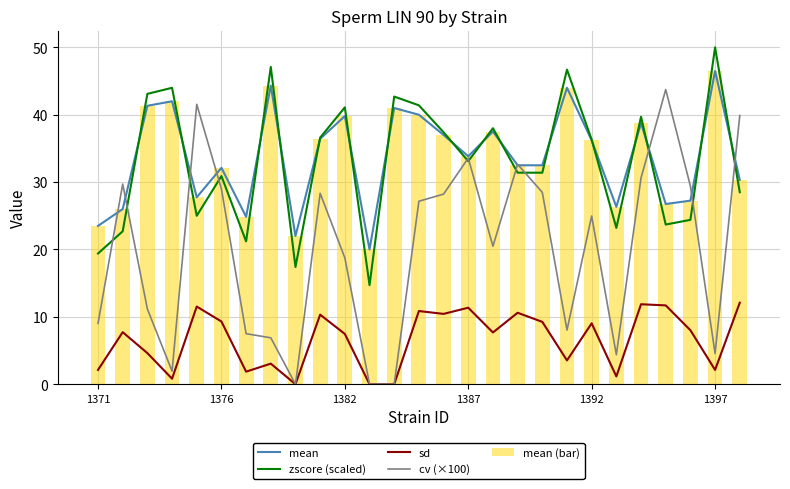

Reading left to right, transcribe all the data shown in this chart.

mean: 23.5	26.0	41.3	42.0	27.8	32.1	24.9	44.3	22.0	36.4	39.8	20.0	41.0	40.0	37.0	33.8	37.5	32.5	32.5	44.0	36.2	26.3	38.8	26.8	27.2	46.5	30.3
zscore (scaled): 19.4	22.7	43.1	44.0	25.0	30.9	21.2	47.1	17.4	36.6	41.1	14.7	42.7	41.4	37.4	33.1	38.0	31.4	31.4	46.7	36.3	23.2	39.7	23.7	24.4	50.0	28.5
sd: 2.1	7.7	4.6	0.8	11.5	9.3	1.9	3.1	0.0	10.3	7.5	0.0	0.0	10.9	10.4	11.4	7.7	10.6	9.3	3.5	9.0	1.2	11.9	11.7	8.0	2.1	12.1
cv (×100): 9.0	29.7	11.2	1.9	41.5	29.0	7.5	6.9	0.0	28.3	18.8	0.0	0.0	27.2	28.2	33.6	20.5	32.6	28.5	8.0	25.0	4.4	30.6	43.7	29.4	4.6	39.9
mean (bar): 23.5	26.0	41.3	42.0	27.8	32.1	24.9	44.3	22.0	36.4	39.8	20.0	41.0	40.0	37.0	33.8	37.5	32.5	32.5	44.0	36.2	26.3	38.8	26.8	27.2	46.5	30.3